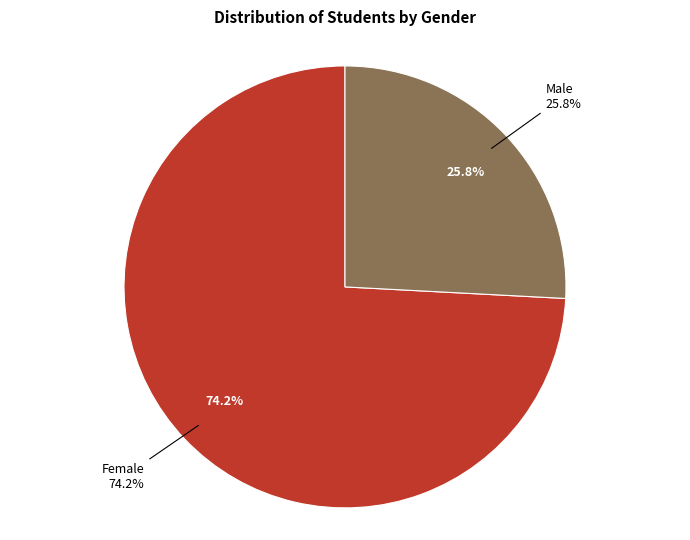

Which category has the biggest portion of the pie?

Female